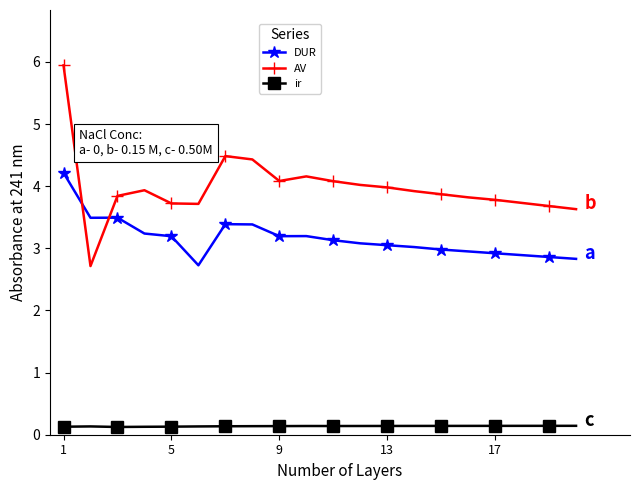

Which series has the widest spread of values?

AV